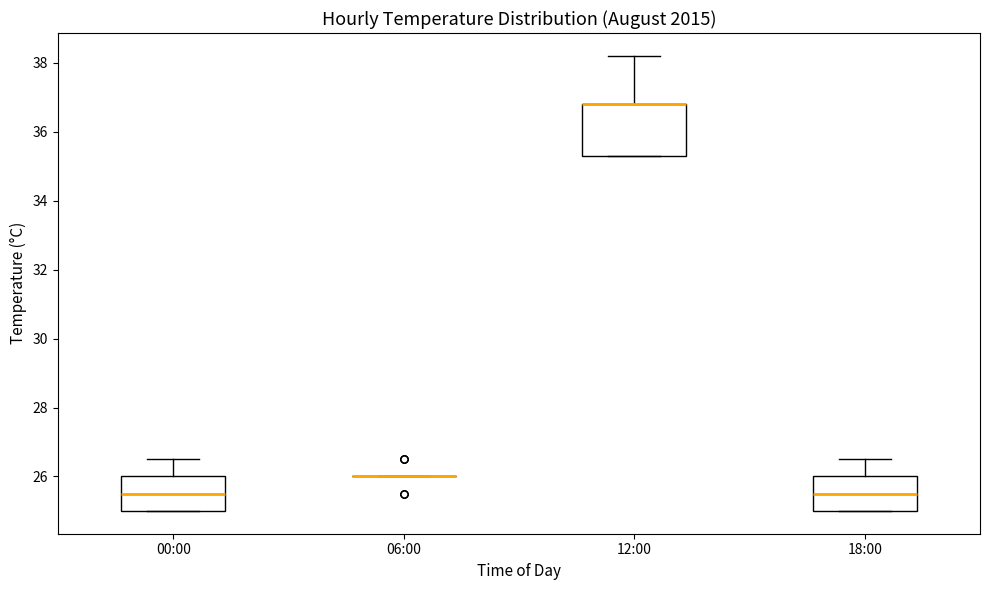

Which box is the tallest, from its lower edge to its upper edge?

12:00